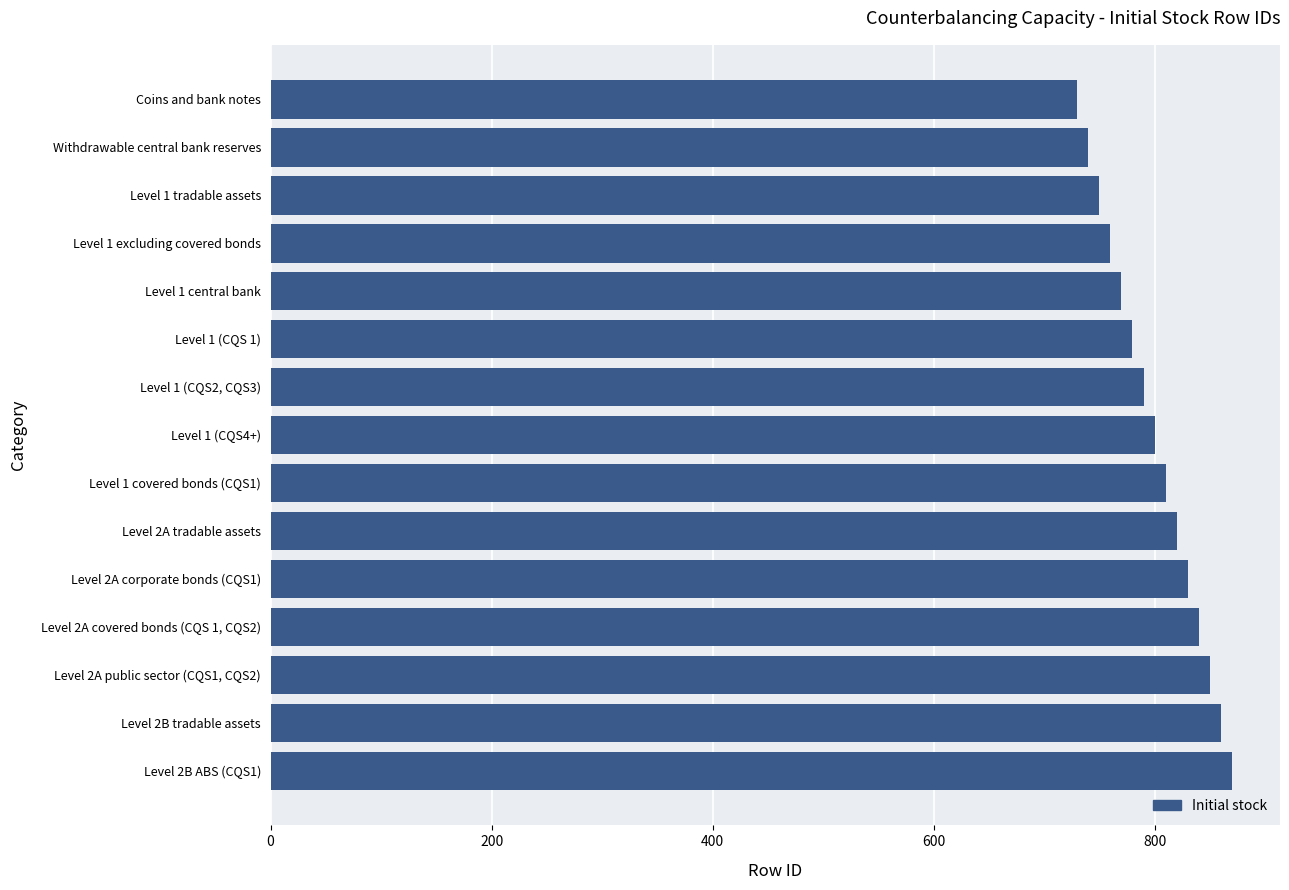

Between Level 2B tradable assets and Level 1 central bank, which is larger?

Level 2B tradable assets